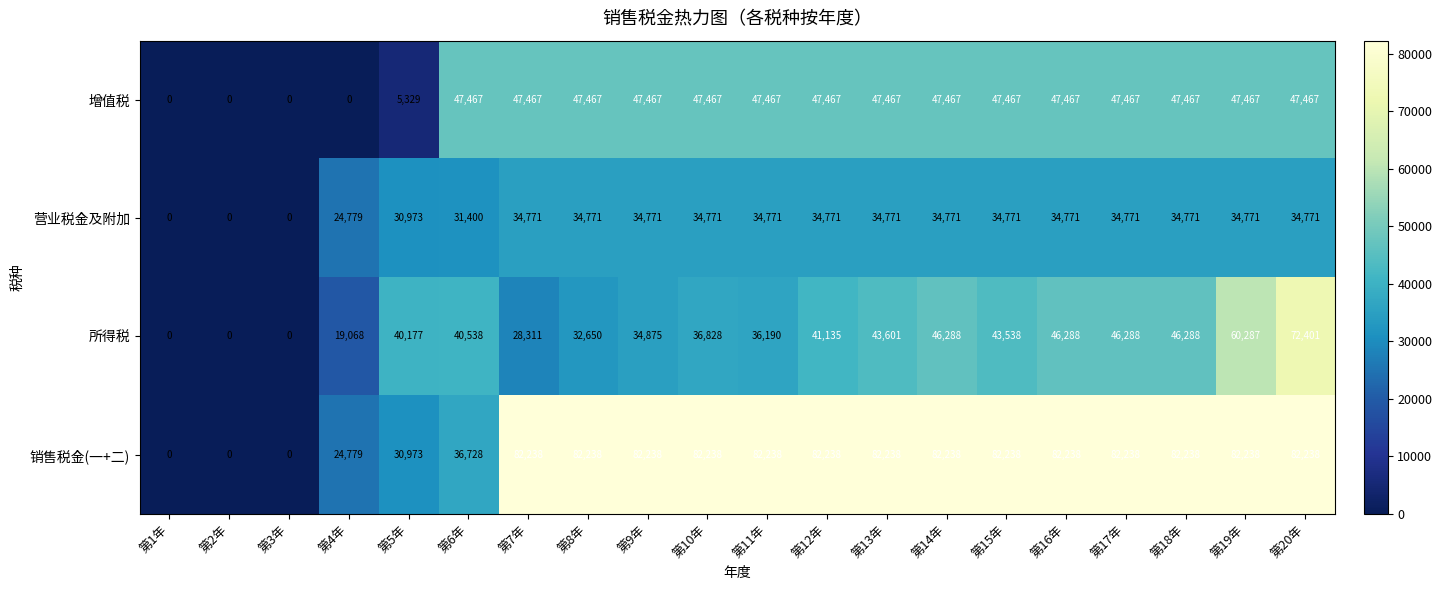

Rank the series by their maximum value, from lowest to highest.

营业税金及附加, 增值税, 所得税, 销售税金(一+二)